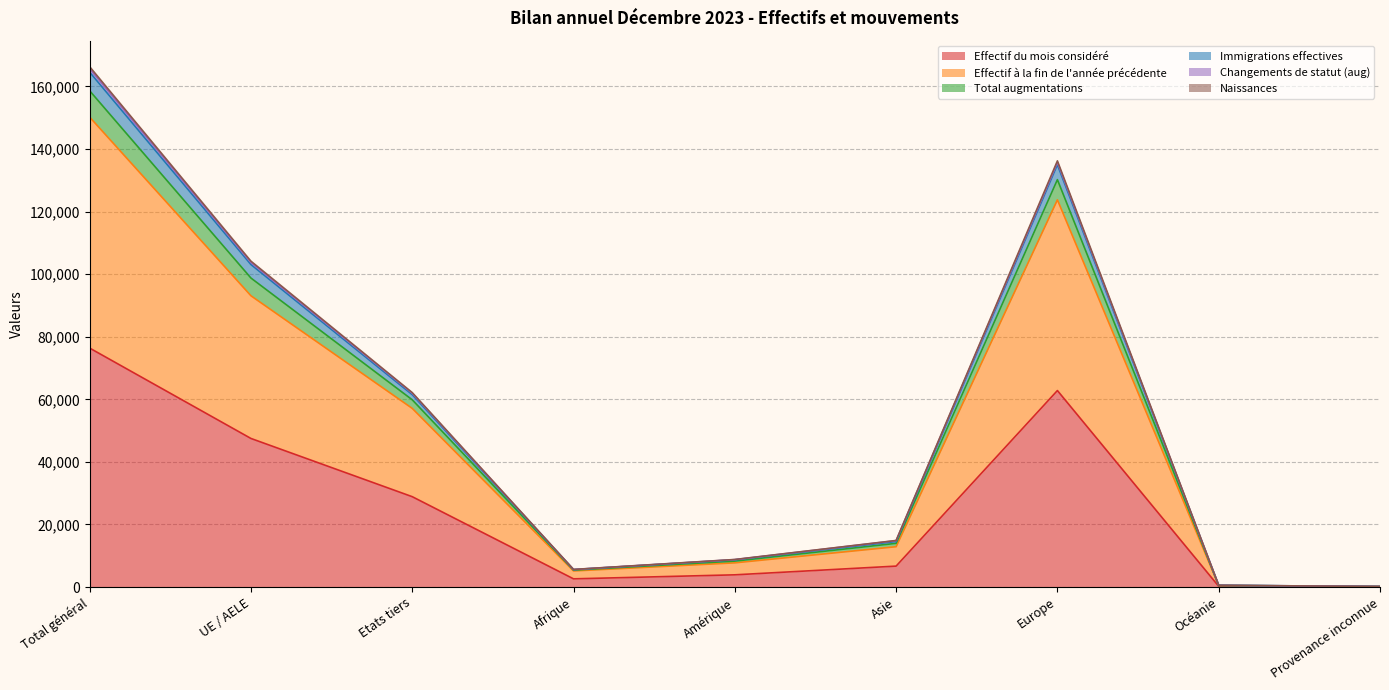

Which category has the highest value in the Effectif du mois considéré series?

Total général